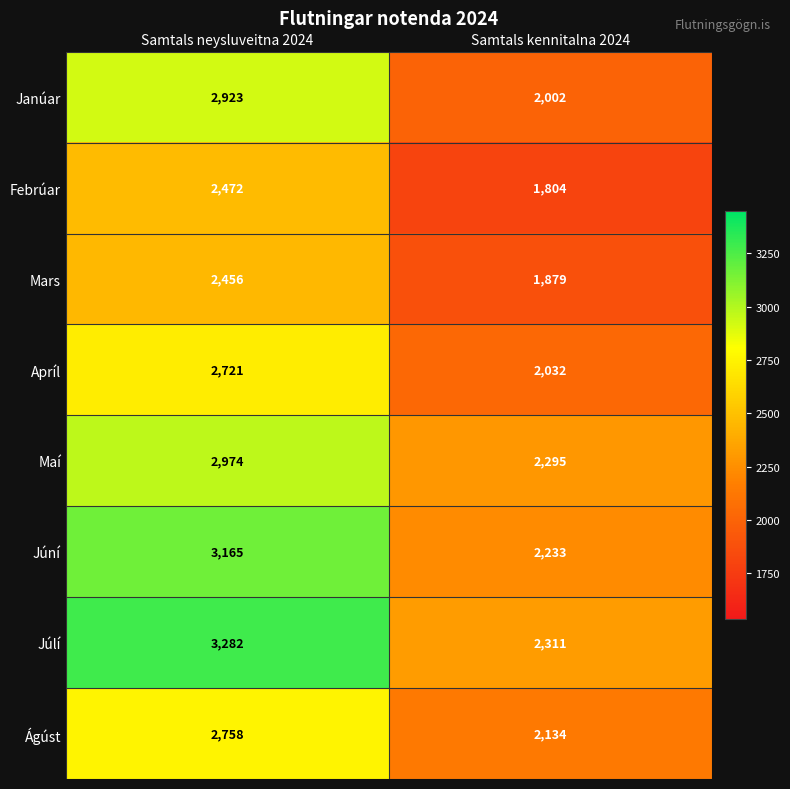

How many series are shown in this chart?

8